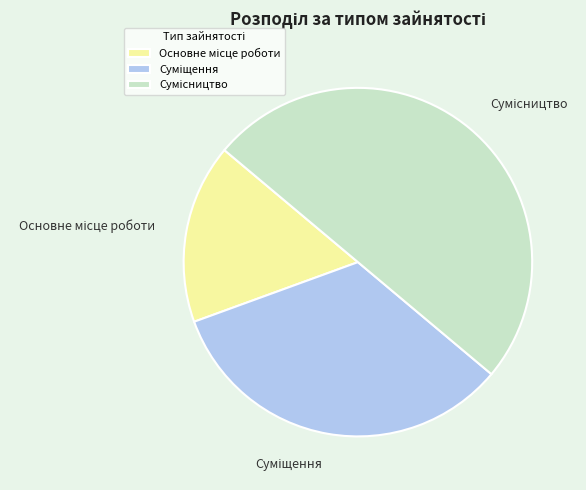

Count the number of slices in the pie.

3